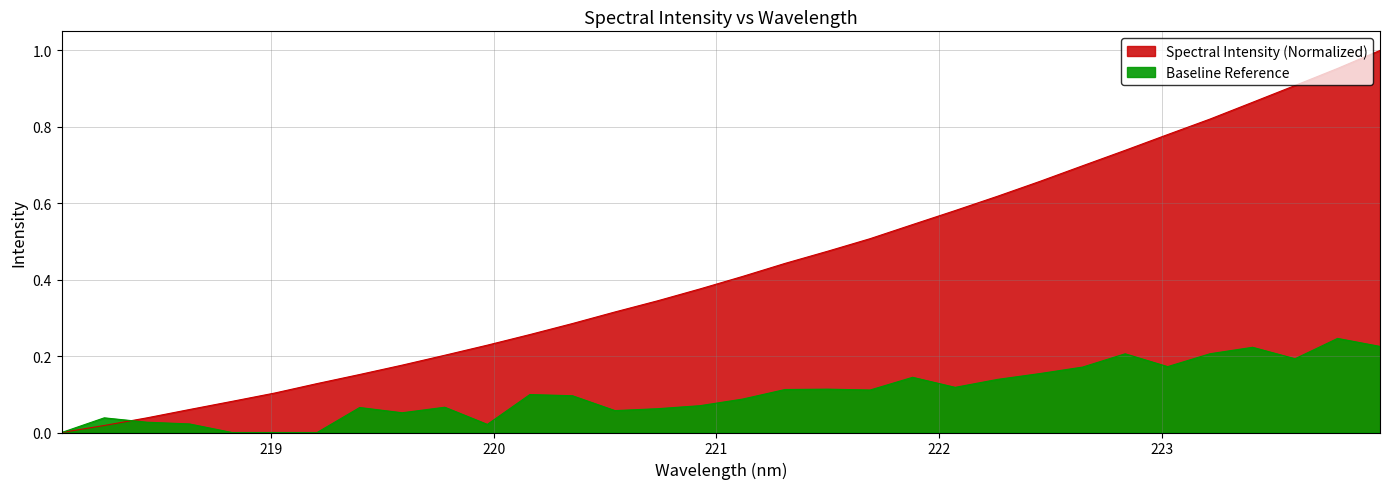

What is the label of the 9th point from the left?

219.589